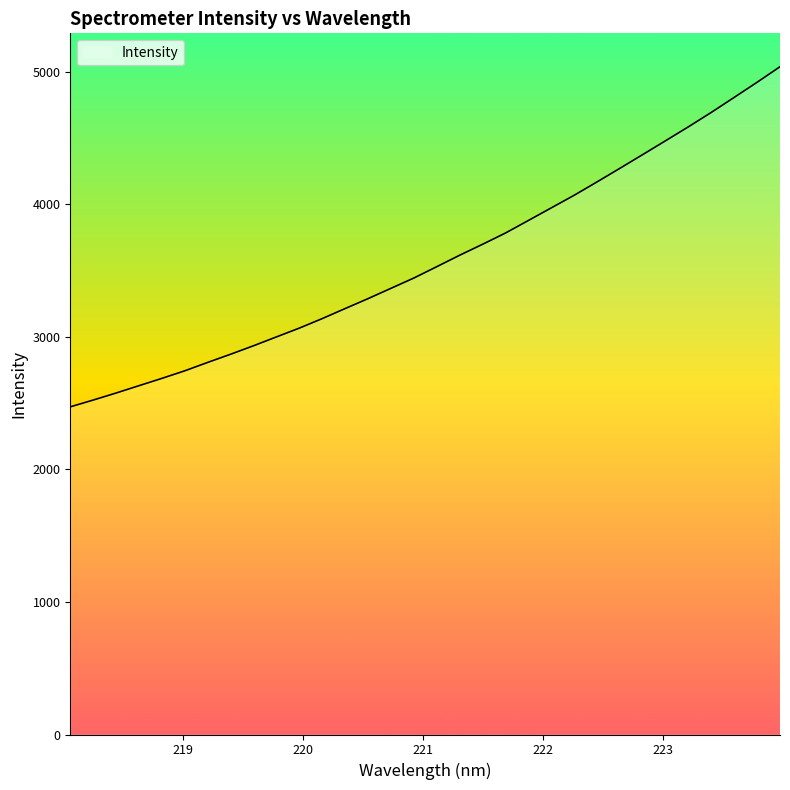

What is the maximum value shown in the chart?

5039.5